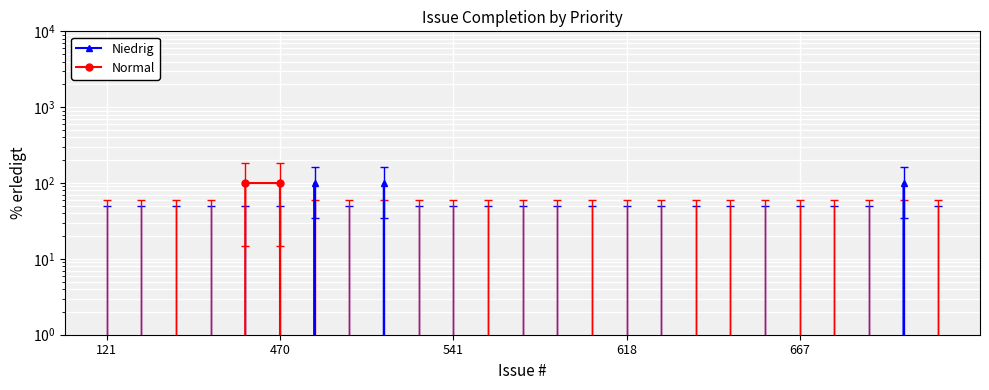

Is it true that Normal equals 0 at 541?

True